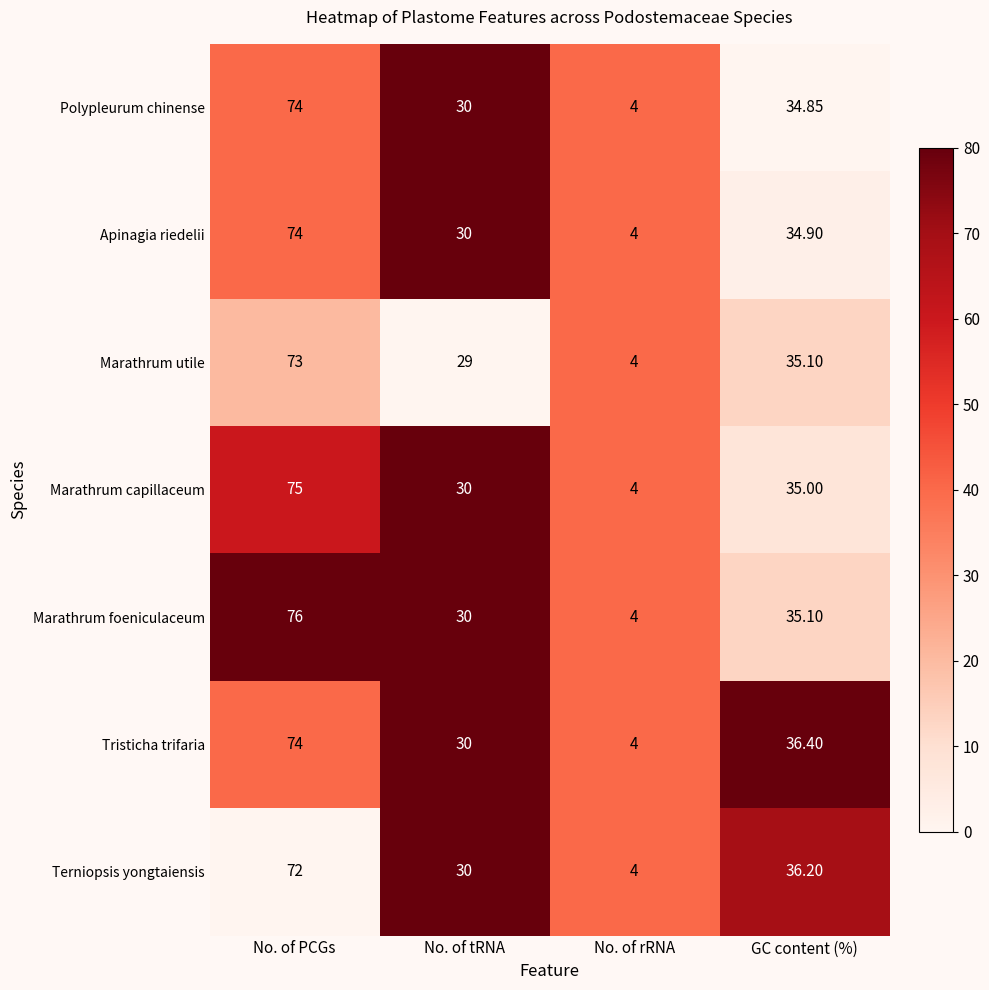

At which label is Terniopsis yongtaiensis closest to 38?

GC content (%)